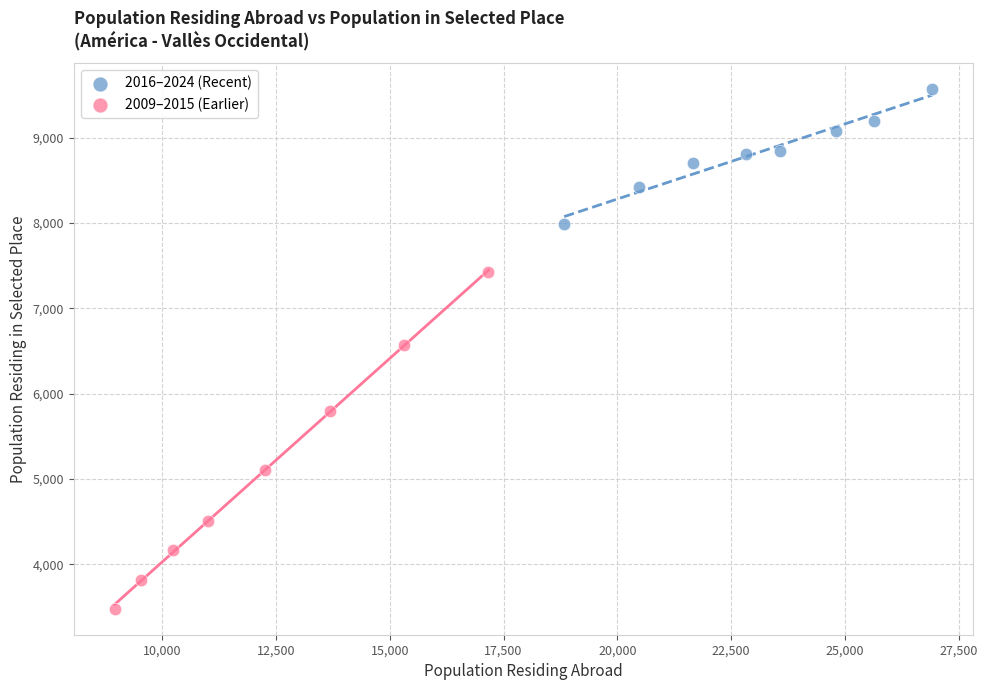

Which series has the widest spread of Y values?

2009–2015 (Earlier)